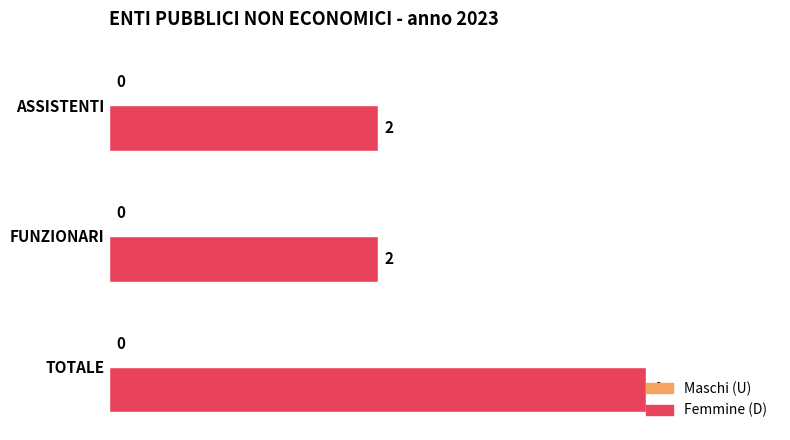

What is the maximum value shown in the chart?

4